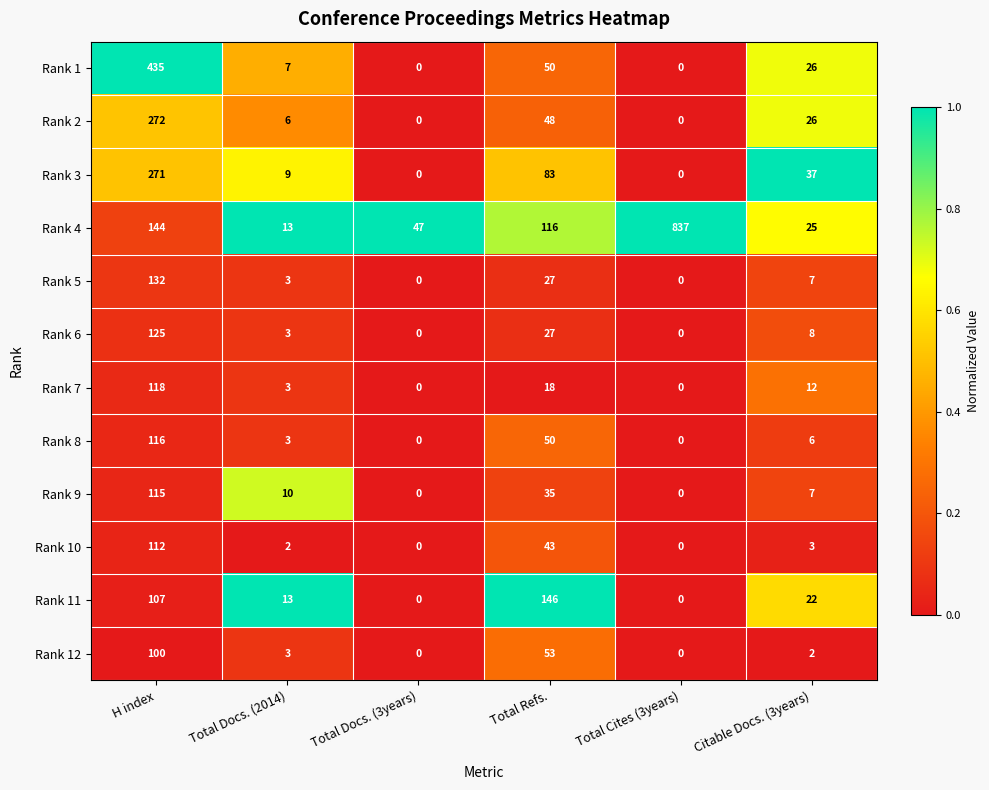

What is the greatest value displayed?

837